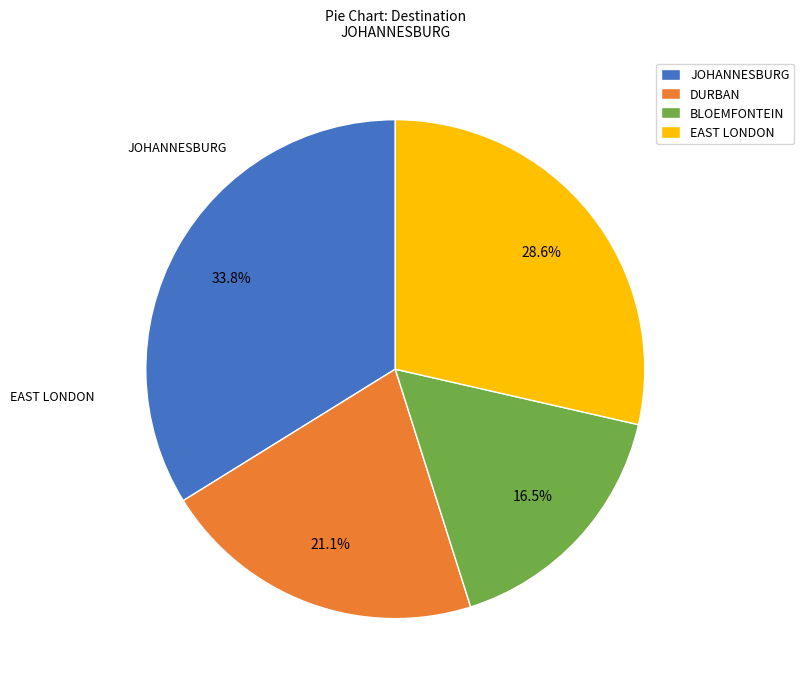

Does DURBAN account for over 50% of the chart?

No